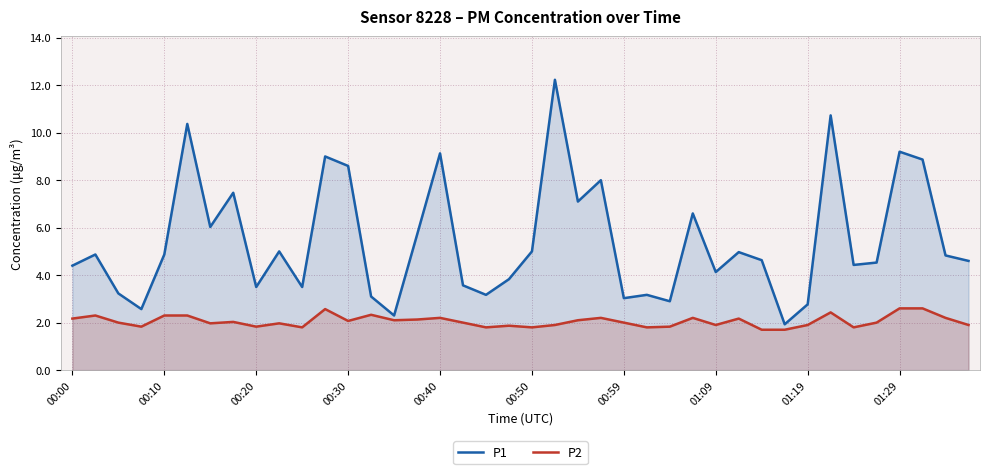

Reading left to right, transcribe all the data shown in this chart.

P1: 4.4	4.9	3.2	2.6	4.9	10.4	6.0	7.5	3.5	5.0	3.5	9.0	8.6	3.1	2.3	5.7	9.1	3.6	3.2	3.8	5.0	12.2	7.1	8.0	3.0	3.2	2.9	6.6	4.1	5.0	4.6	1.9	2.8	10.7	4.4	4.5	9.2	8.9	4.8	4.6
P2: 2.2	2.3	2.0	1.8	2.3	2.3	2.0	2.0	1.8	2.0	1.8	2.6	2.1	2.3	2.1	2.1	2.2	2.0	1.8	1.9	1.8	1.9	2.1	2.2	2.0	1.8	1.8	2.2	1.9	2.2	1.7	1.7	1.9	2.4	1.8	2.0	2.6	2.6	2.2	1.9